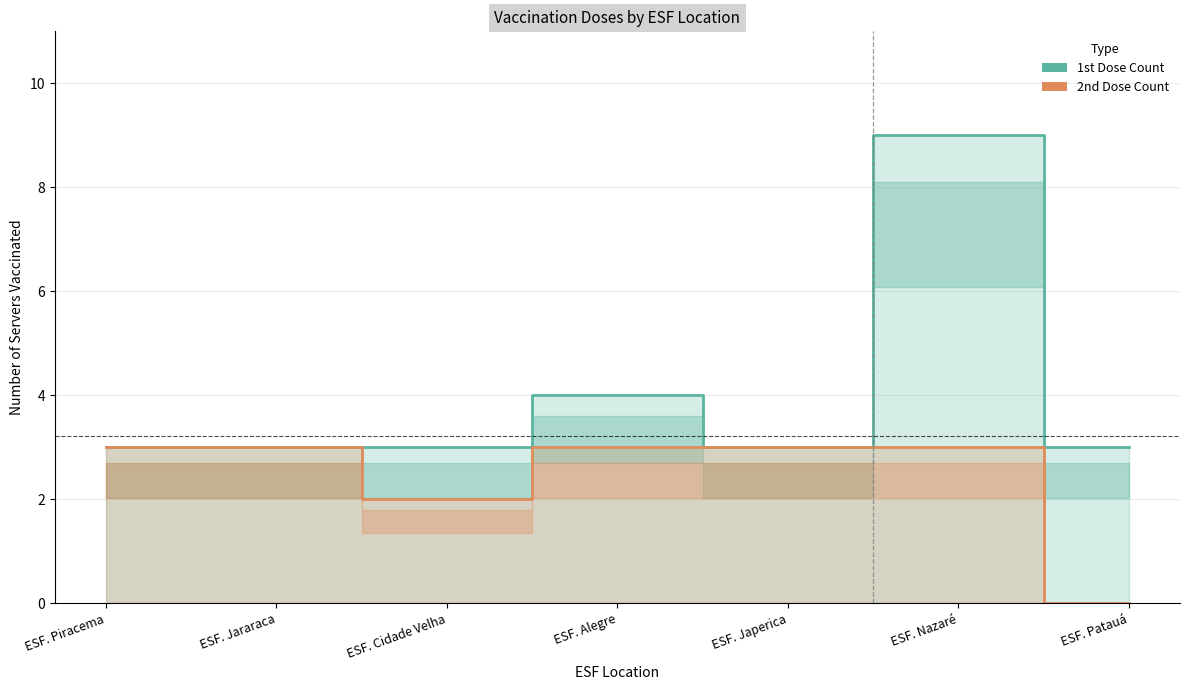

Is it true that 1st Dose Count equals 2 at ESF. Japerica?

False